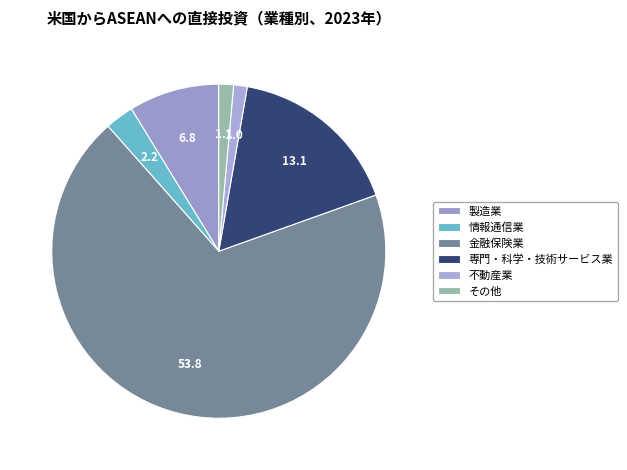

How many segments does this pie chart have?

6